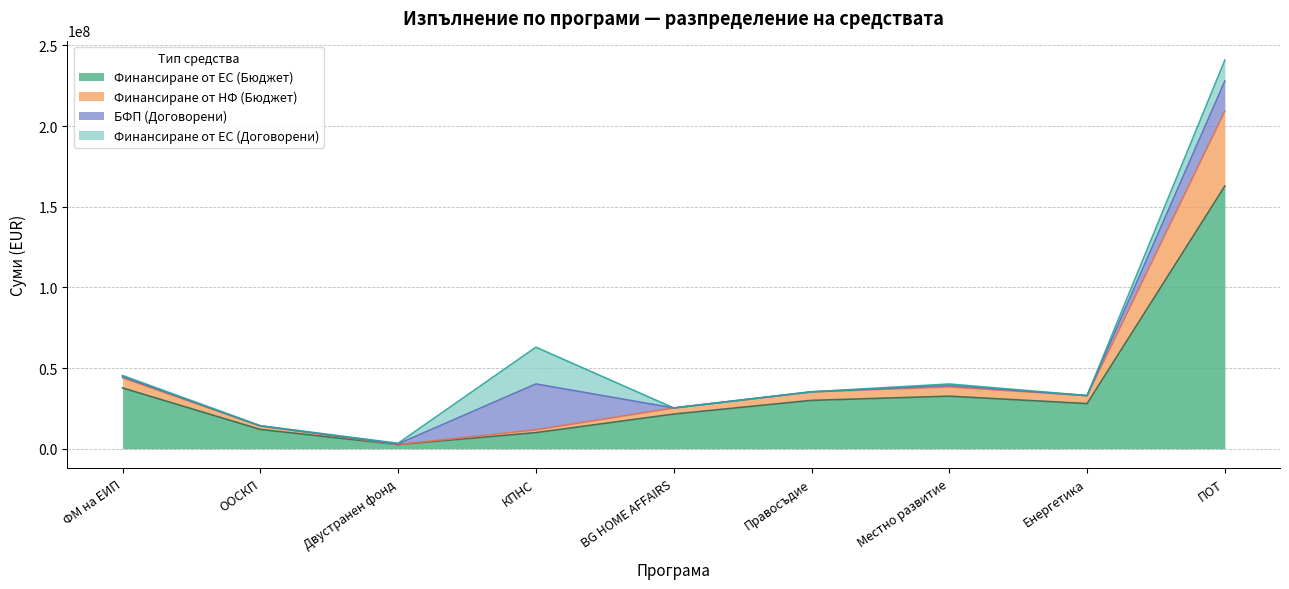

At which category is the sum across all series the highest?

ПОТ